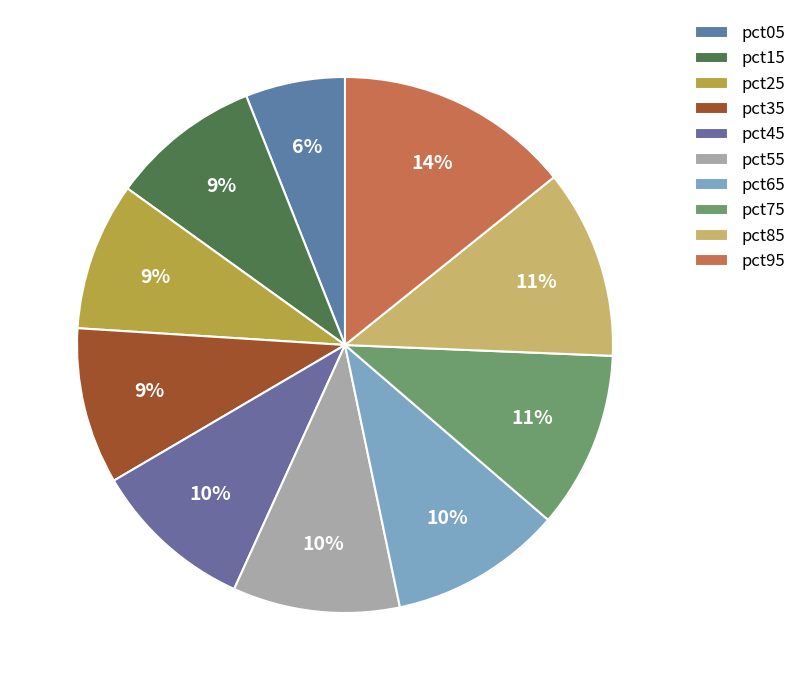

How many segments does this pie chart have?

10